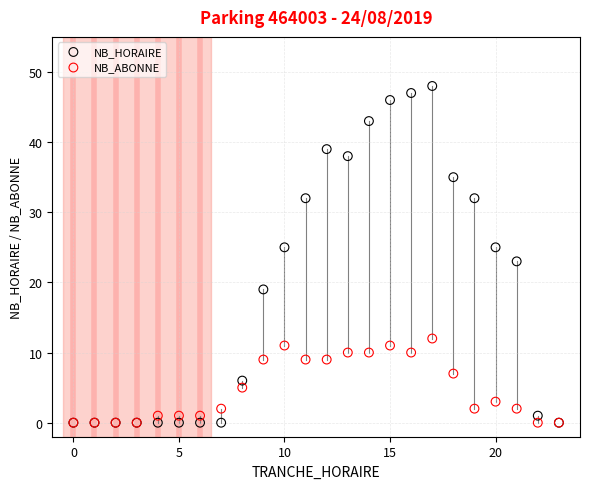

What are all the series names shown in the legend?

NB_HORAIRE, NB_ABONNE